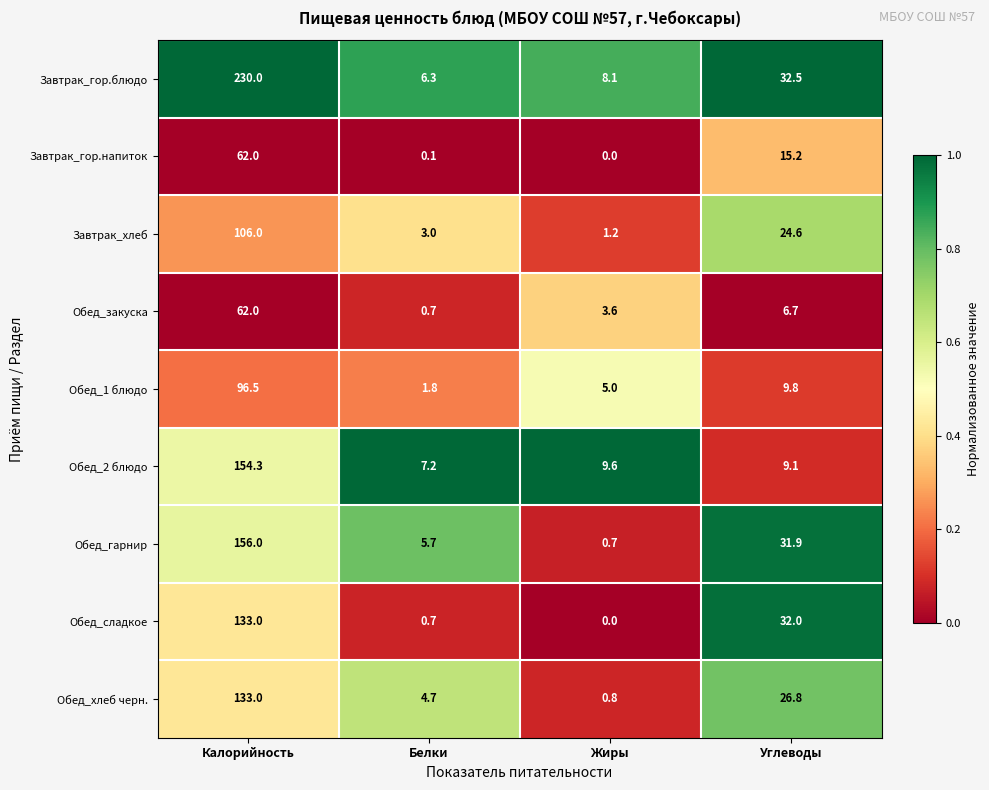

What is the maximum value for Обед_закуска?

62.0